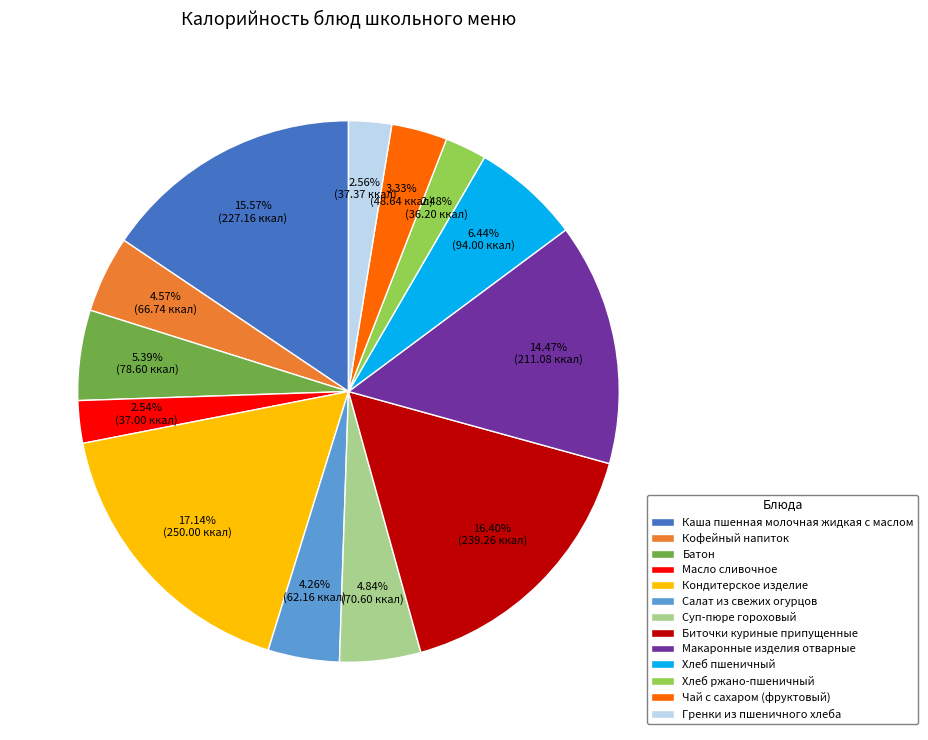

Is there a majority slice in this chart?

No